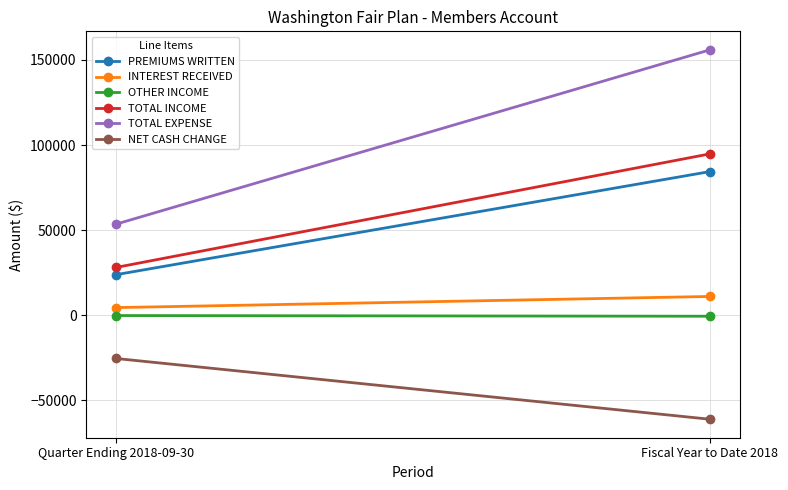

How many data points does each series have?

2